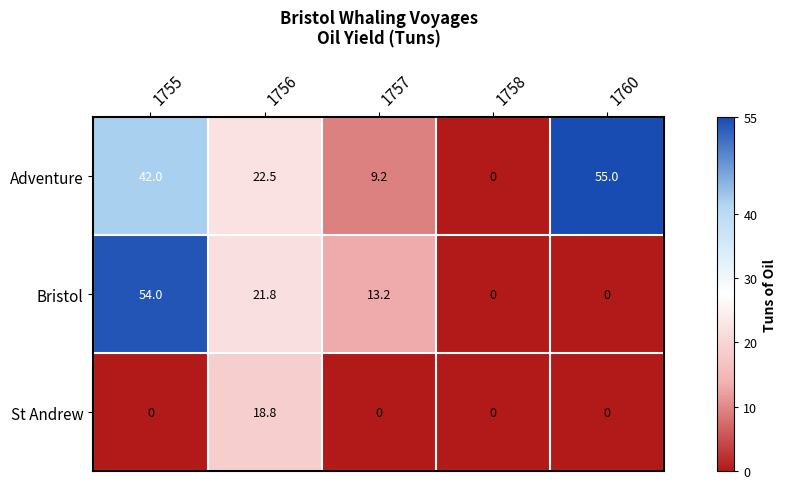

Which series has the largest total across all categories?

Adventure